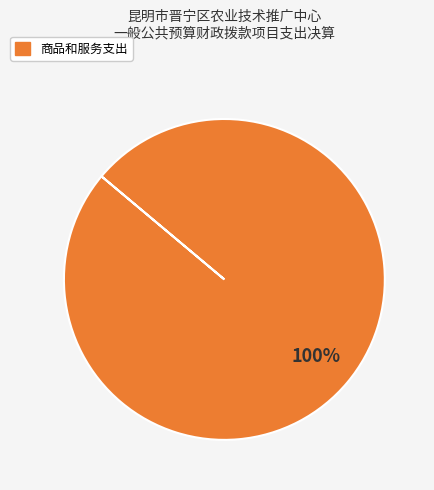

Is there a majority slice in this chart?

Yes